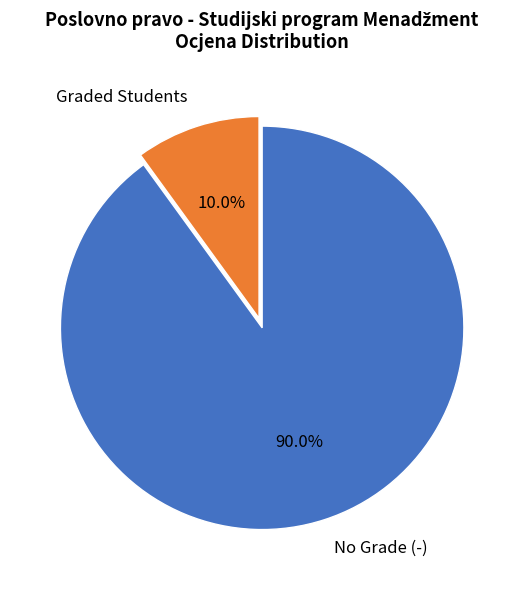

How many slices are in this pie chart?

2